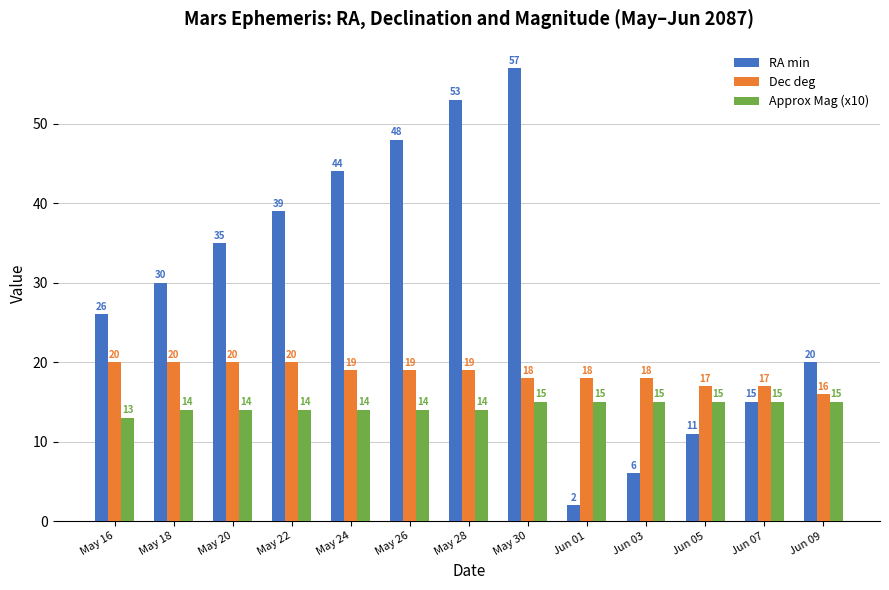

What are all the series names shown in the legend?

RA min, Dec deg, Approx Mag (x10)